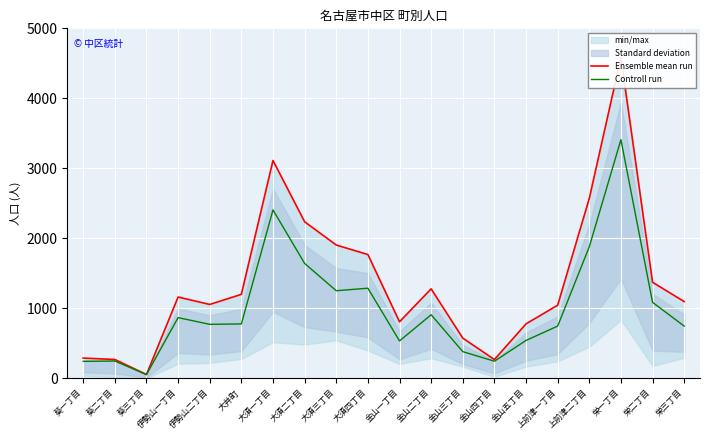

What is the difference between the Ensemble mean run values at 金山四丁目 and 大須四丁目?

1500